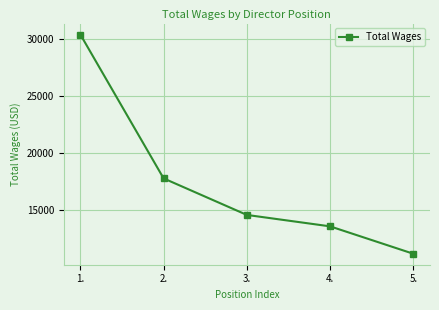

Rank the categories by value from lowest to highest.

5., 4., 3., 2., 1.